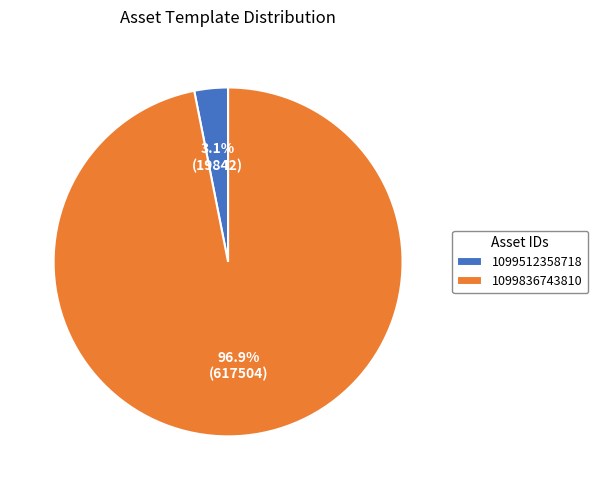

What is the total percentage of 1099836743810 and 1099512358718?

100.0%